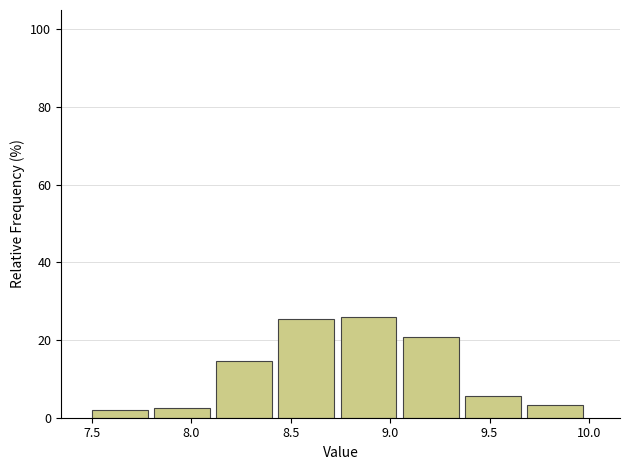

Reading left to right, list every bar in this chart as the range it spans on the x-axis followed by its height. Neither the bar edges nor the heights are printed on the chart, so give them approximately, as read against the axes.

7.50 to 7.80: under 2
7.80 to 8.15: 2
8.15 to 8.45: 14
8.45 to 8.75: 26
8.75 to 9.05: 26
9.05 to 9.40: 20
9.40 to 9.70: 6
9.70 to 10.00: 4